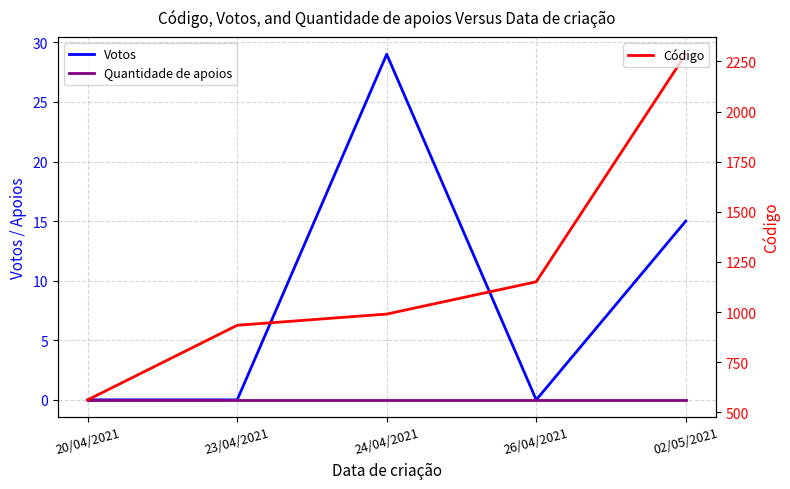

What is the average value of the Código series?

1185